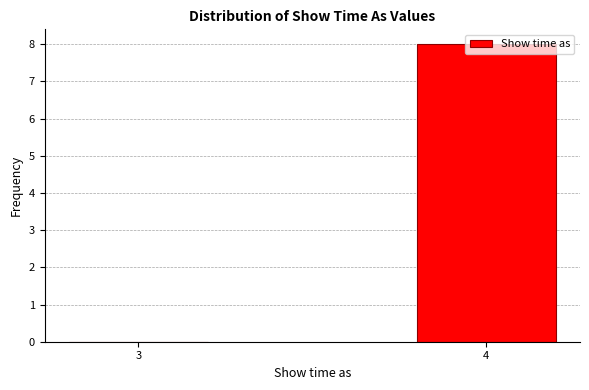

The value at 3 is 0. True or false?

True